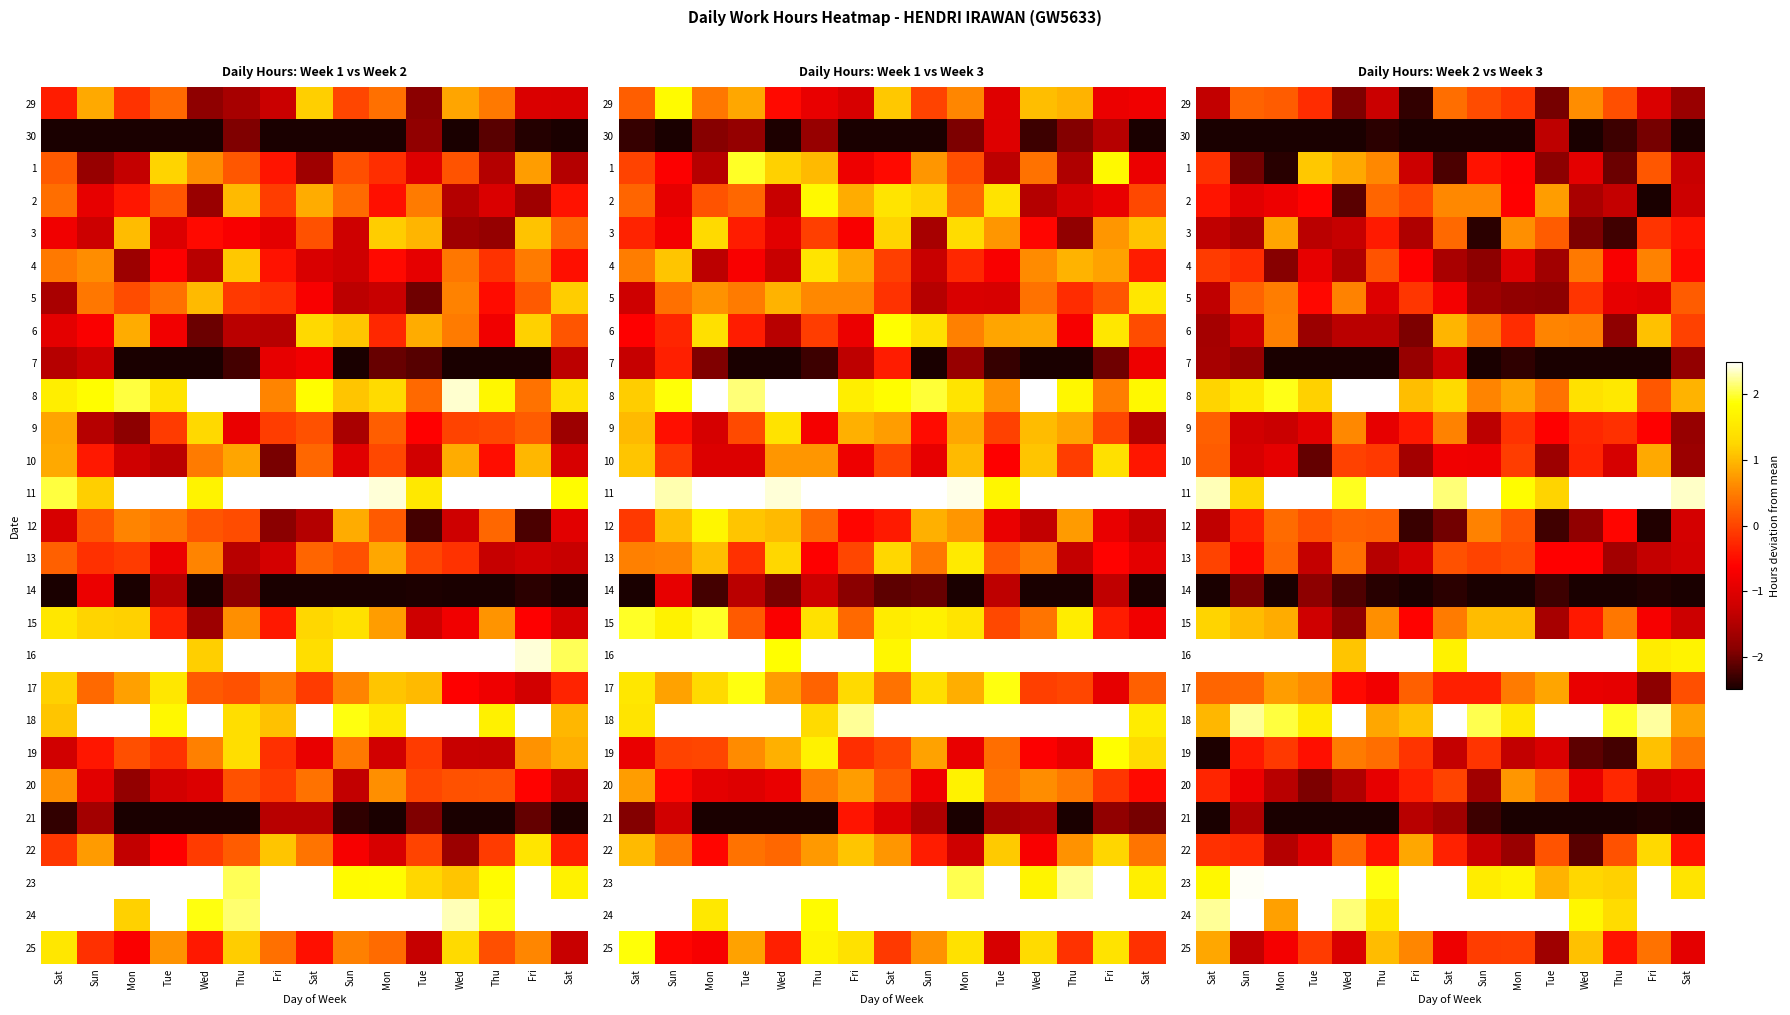

What is the maximum value shown in the chart?

2.5